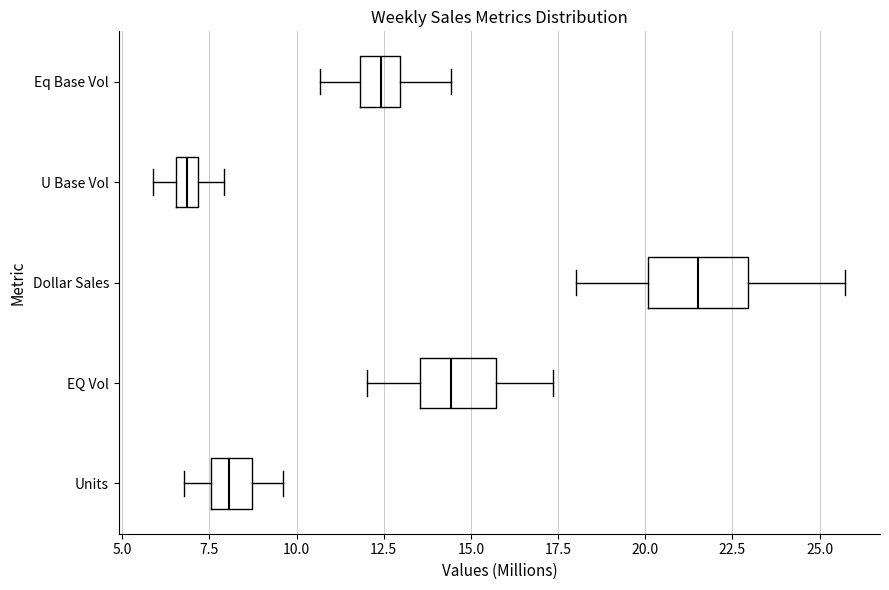

Where does the right whisker of the box for EQ Vol end on the x-axis? The values are not printed on the chart, so give them approximately, as read against the axis.

17.5